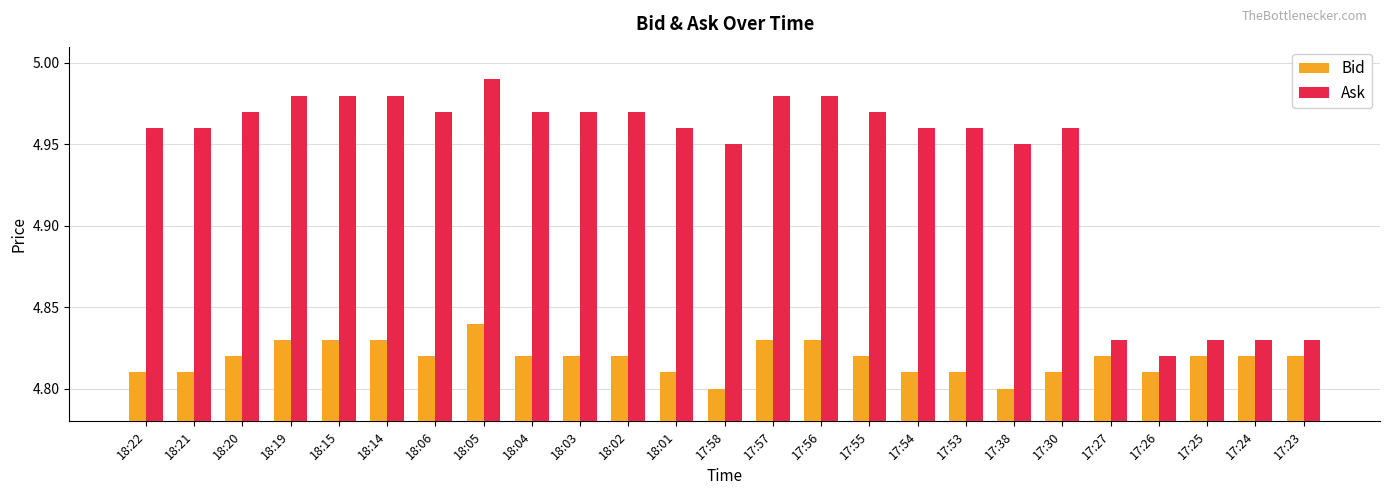

How many groups of bars are there?

25